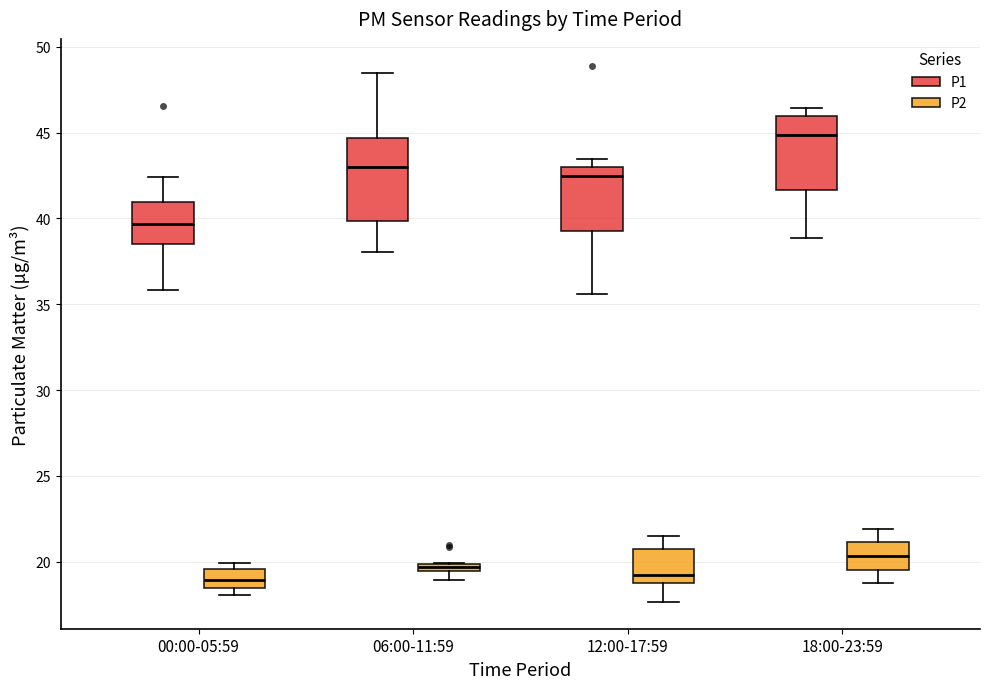

Which box's median line is the highest?

18:00-23:59 (P1)